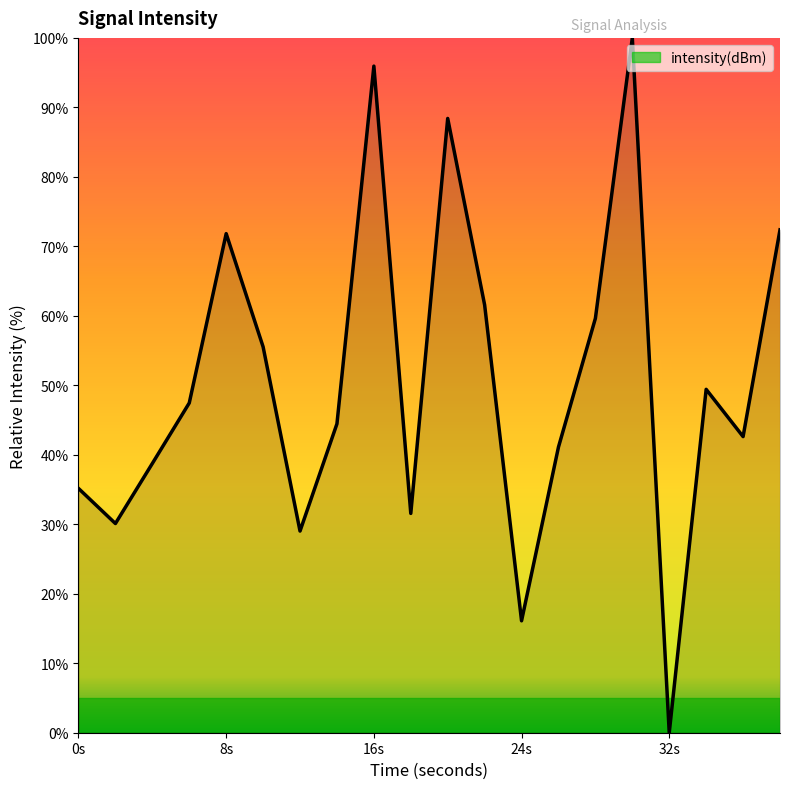

What is the difference between the maximum and minimum values?

100.0